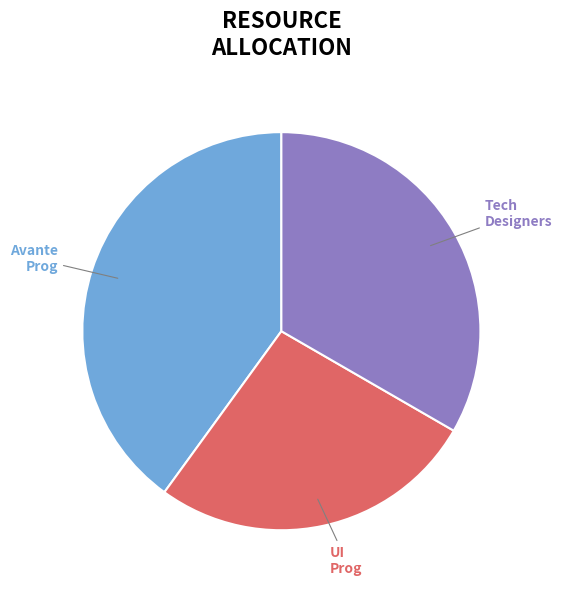

Is there any slice that represents more than half of the pie?

No